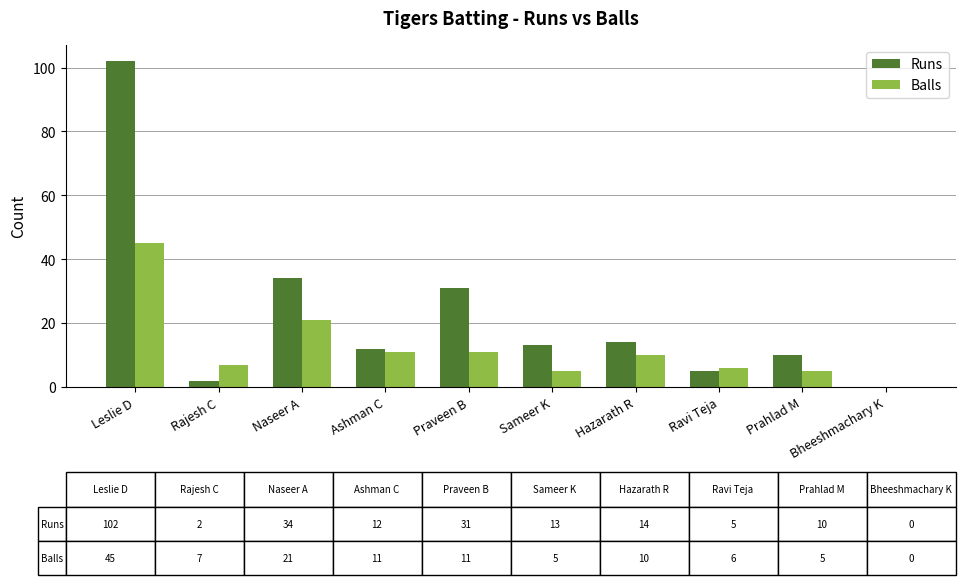

At which category is the sum across all series the highest?

Leslie D